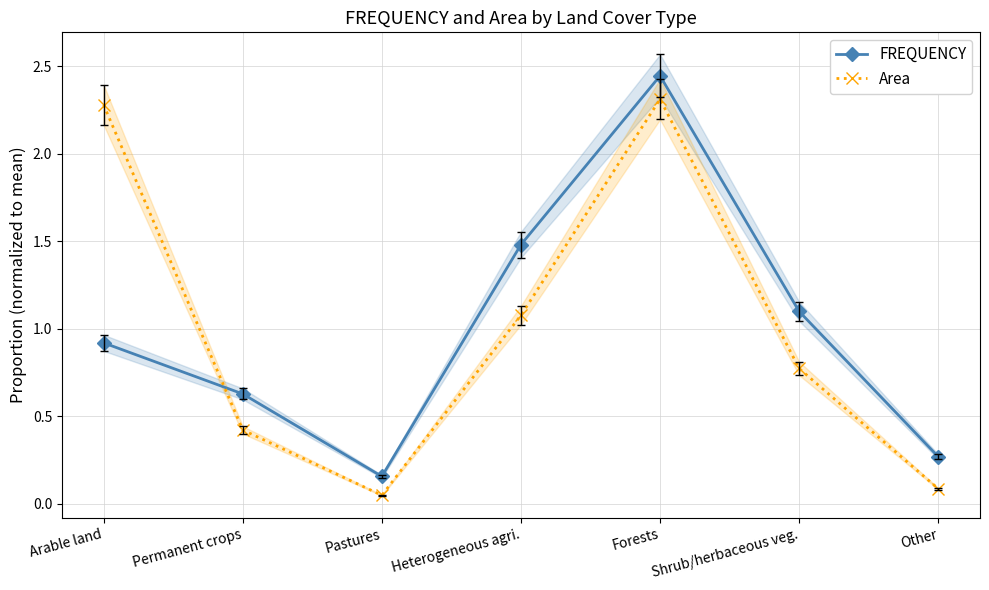

How many times do FREQUENCY and Area cross each other?

1